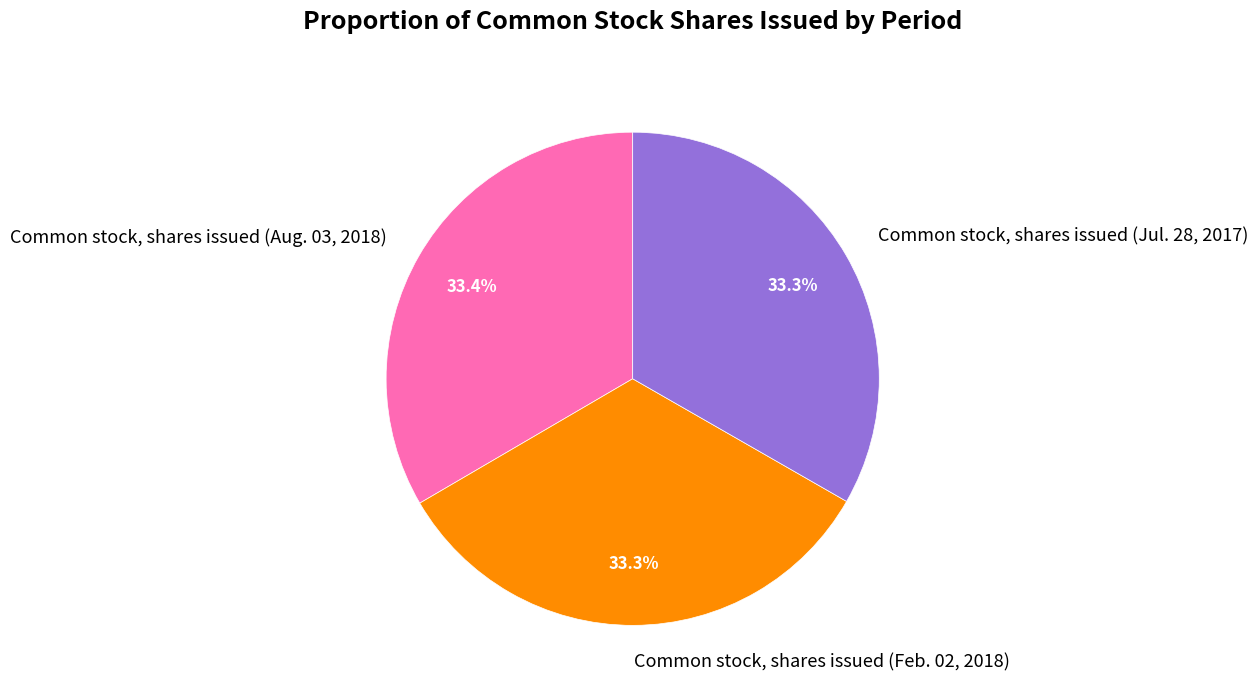

How many slices are in this pie chart?

3